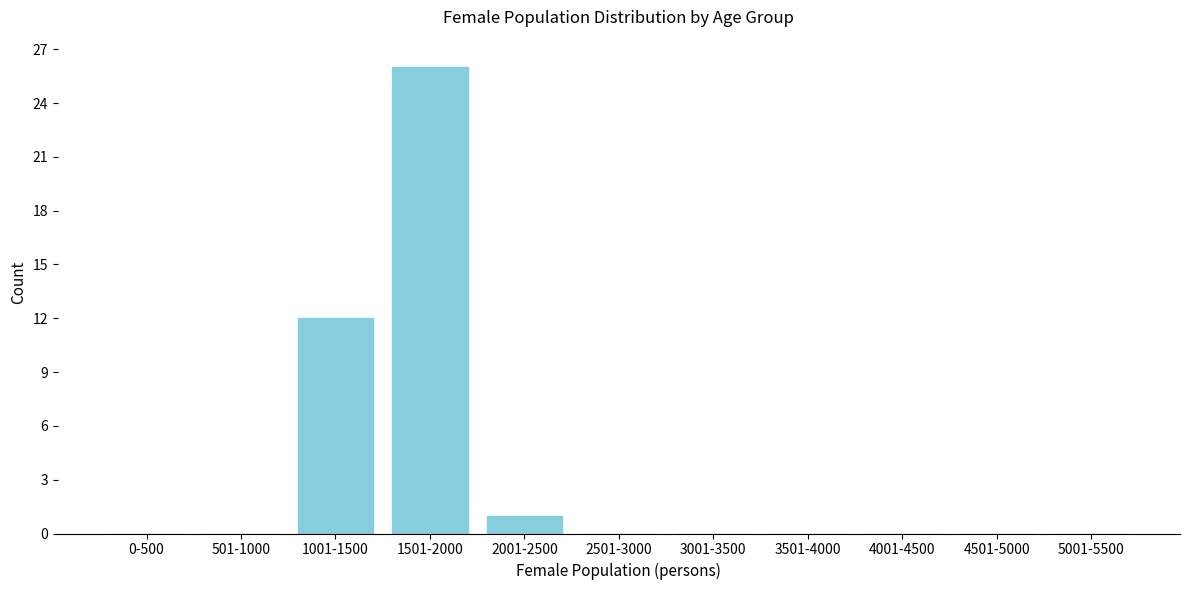

Reading left to right, what are all the values shown in this chart?

0-500=0	501-1000=0	1001-1500=12	1501-2000=26	2001-2500=1	2501-3000=0	3001-3500=0	3501-4000=0	4001-4500=0	4501-5000=0	5001-5500=0